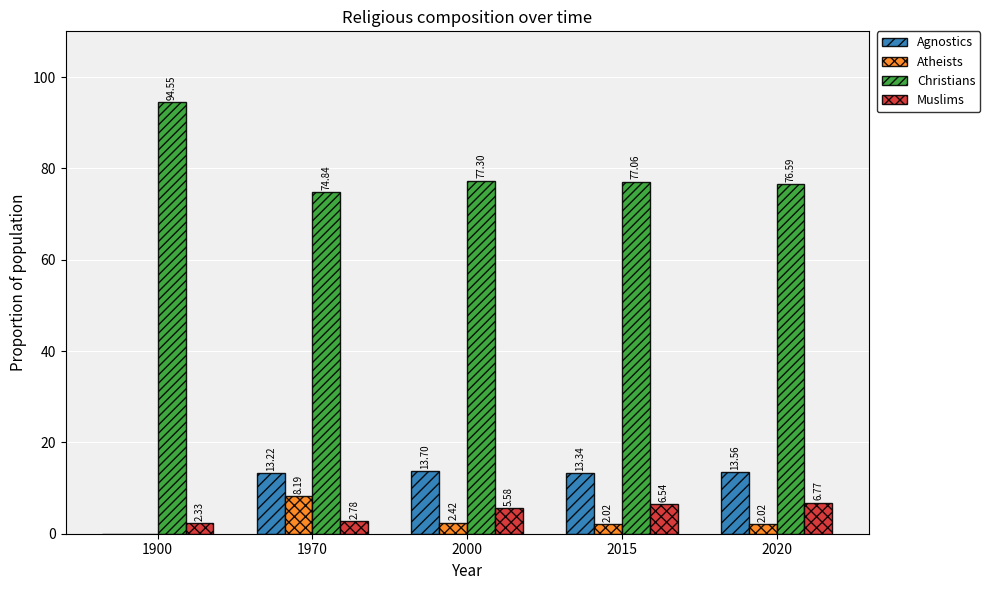

Which series changed the most between 1900 and 2000?

Christians